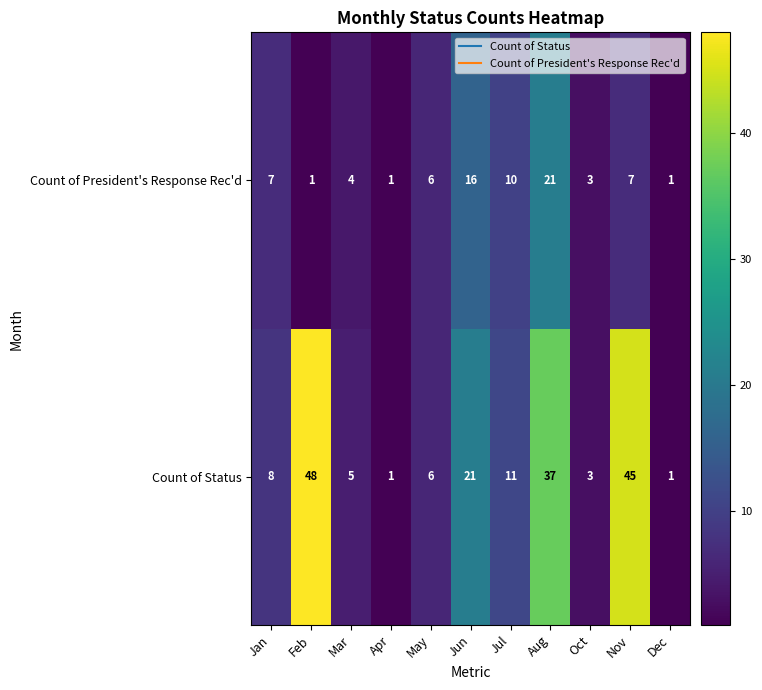

What value does the Count of President's Response Rec'd series have at Jun?

16